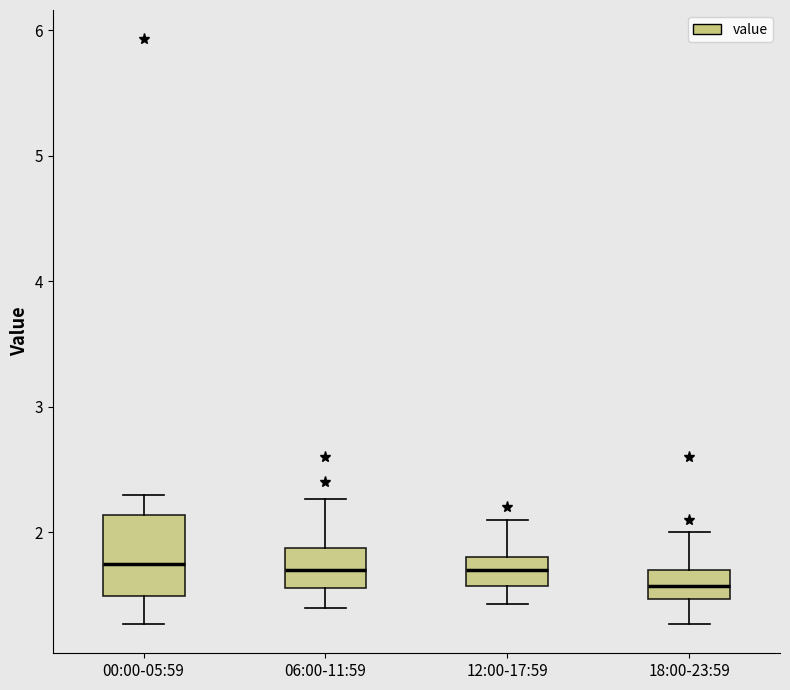

Where does the lower whisker of the box for 00:00-05:59 end on the y-axis? The values are not printed on the chart, so give them approximately, as read against the axis.

1.3